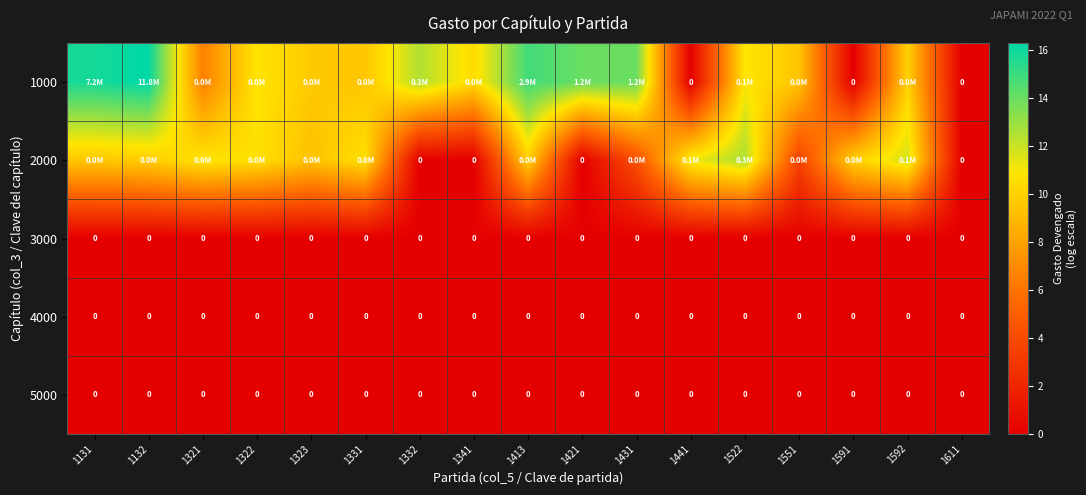

How many categories are shown in the chart?

17